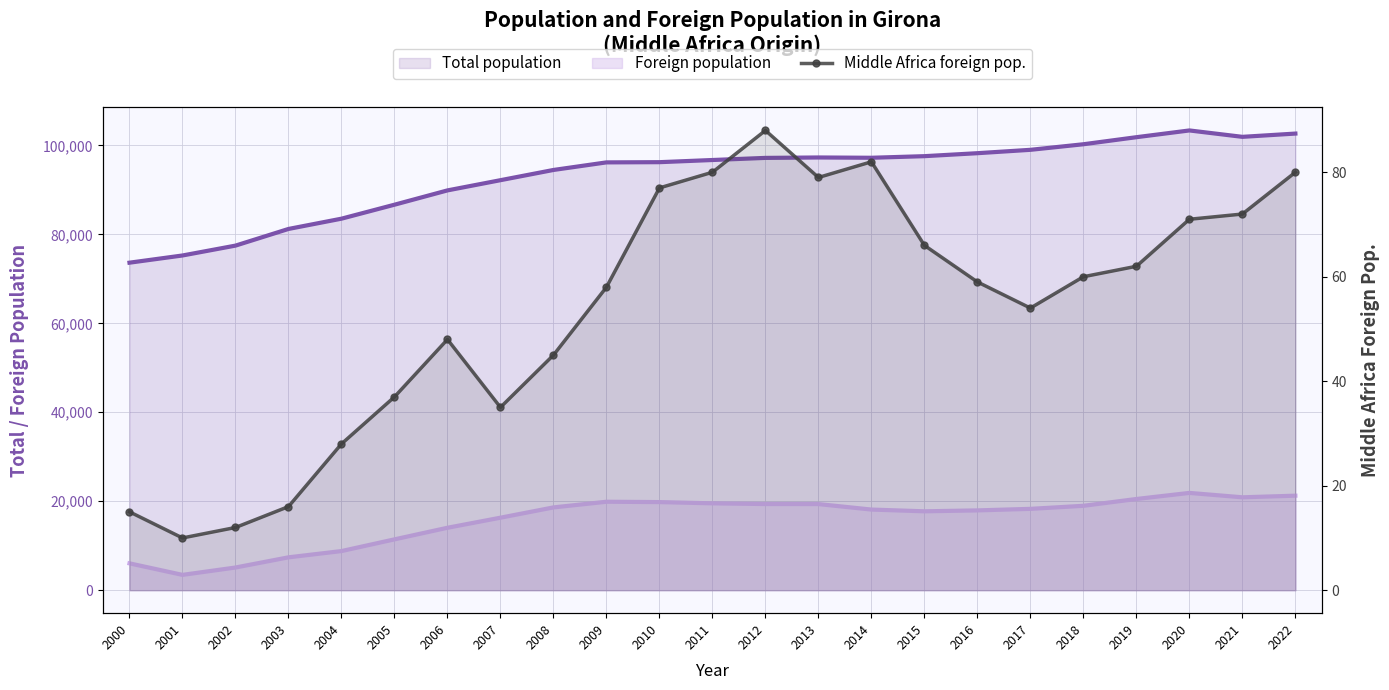

Reading left to right, transcribe all the data shown in this chart.

Total population: 2000=73637	2001=75256	2002=77475	2003=81220	2004=83531	2005=86672	2006=89890	2007=92186	2008=94484	2009=96188	2010=96236	2011=96722	2012=97198	2013=97292	2014=97227	2015=97586	2016=98255	2017=99013	2018=100266	2019=101852	2020=103369	2021=101932	2022=102666
Foreign population: 2000=6034	2001=3442	2002=5097	2003=7386	2004=8795	2005=11425	2006=14034	2007=16299	2008=18610	2009=19885	2010=19807	2011=19530	2012=19366	2013=19361	2014=18127	2015=17736	2016=17940	2017=18286	2018=18972	2019=20504	2020=21872	2021=20884	2022=21248
Middle Africa foreign pop.: 2000=15	2001=10	2002=12	2003=16	2004=28	2005=37	2006=48	2007=35	2008=45	2009=58	2010=77	2011=80	2012=88	2013=79	2014=82	2015=66	2016=59	2017=54	2018=60	2019=62	2020=71	2021=72	2022=80